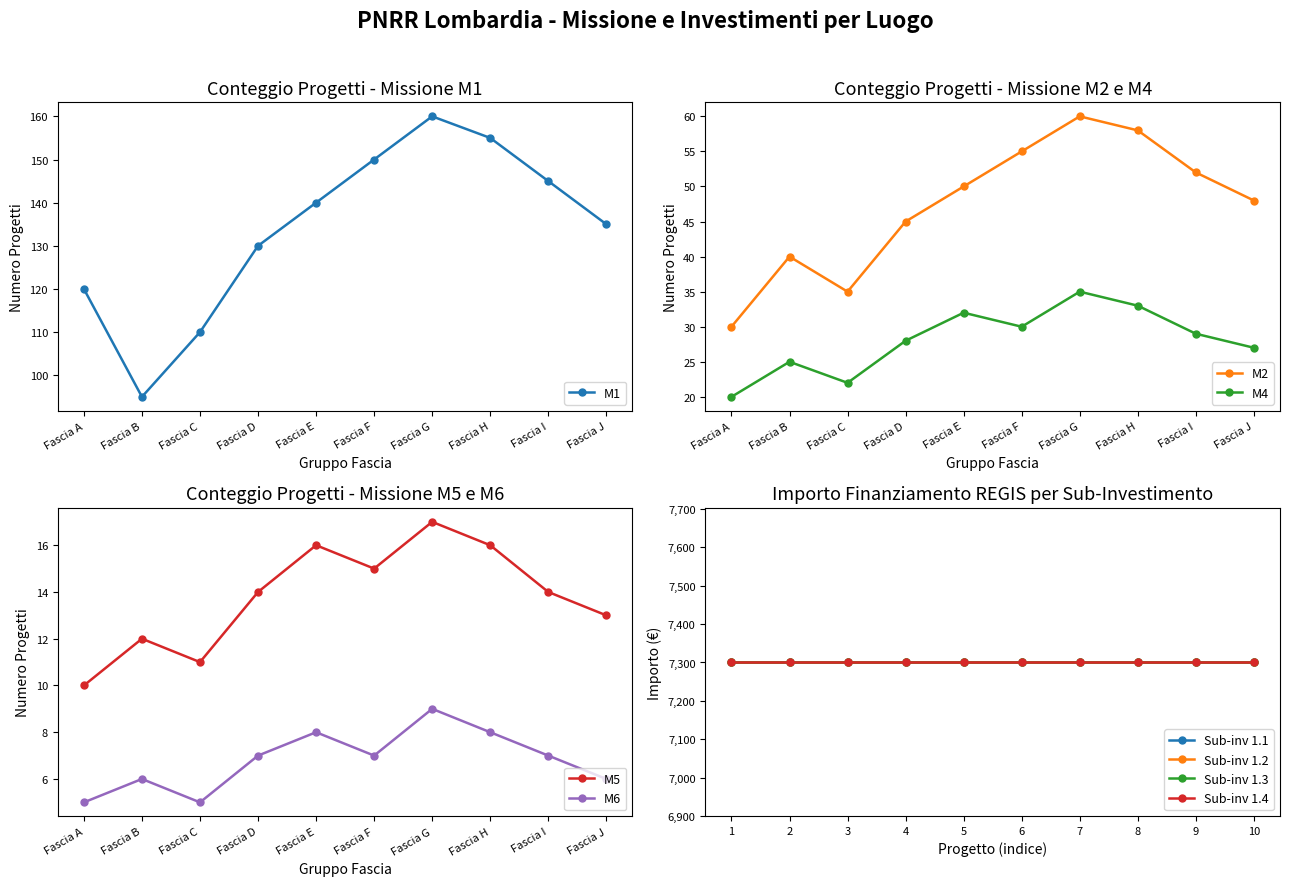

List the labels in order of M1 value, smallest first.

Fascia B, Fascia C, Fascia A, Fascia D, Fascia J, Fascia E, Fascia I, Fascia F, Fascia H, Fascia G